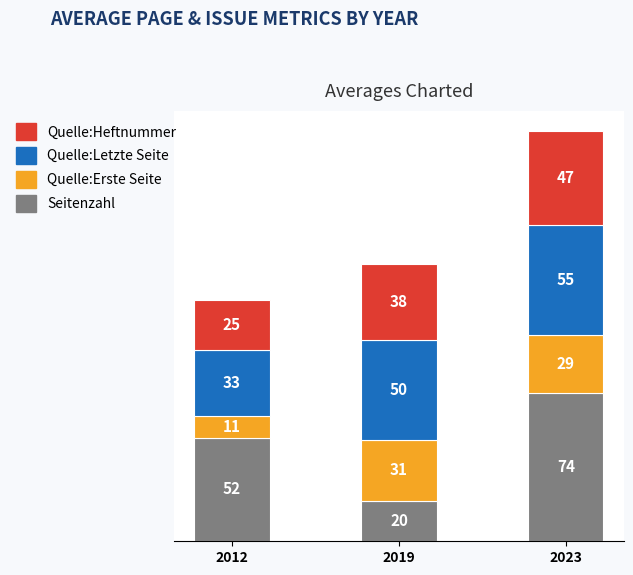

At which label does Seitenzahl reach its peak?

2023